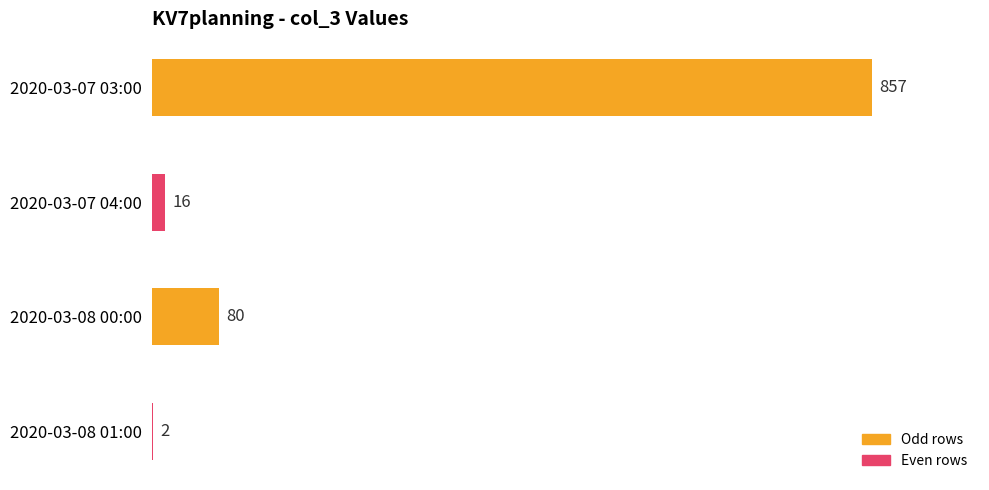

What is the change in value from 2020-03-07 03:00 to 2020-03-07 04:00?

-841